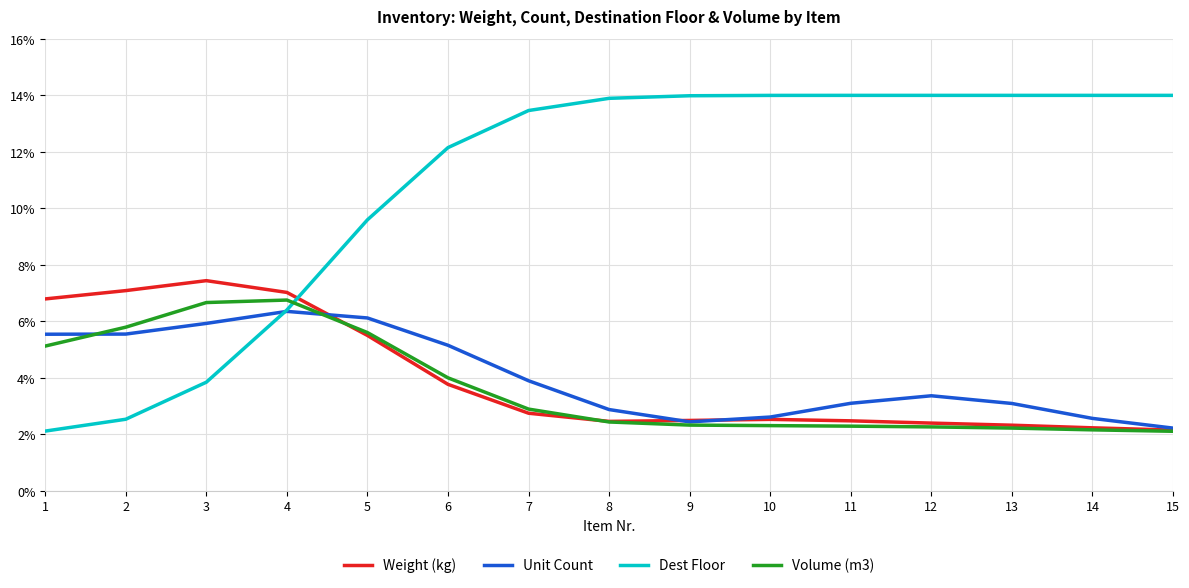

What is the approximate value of Unit Count at 11?

3.1